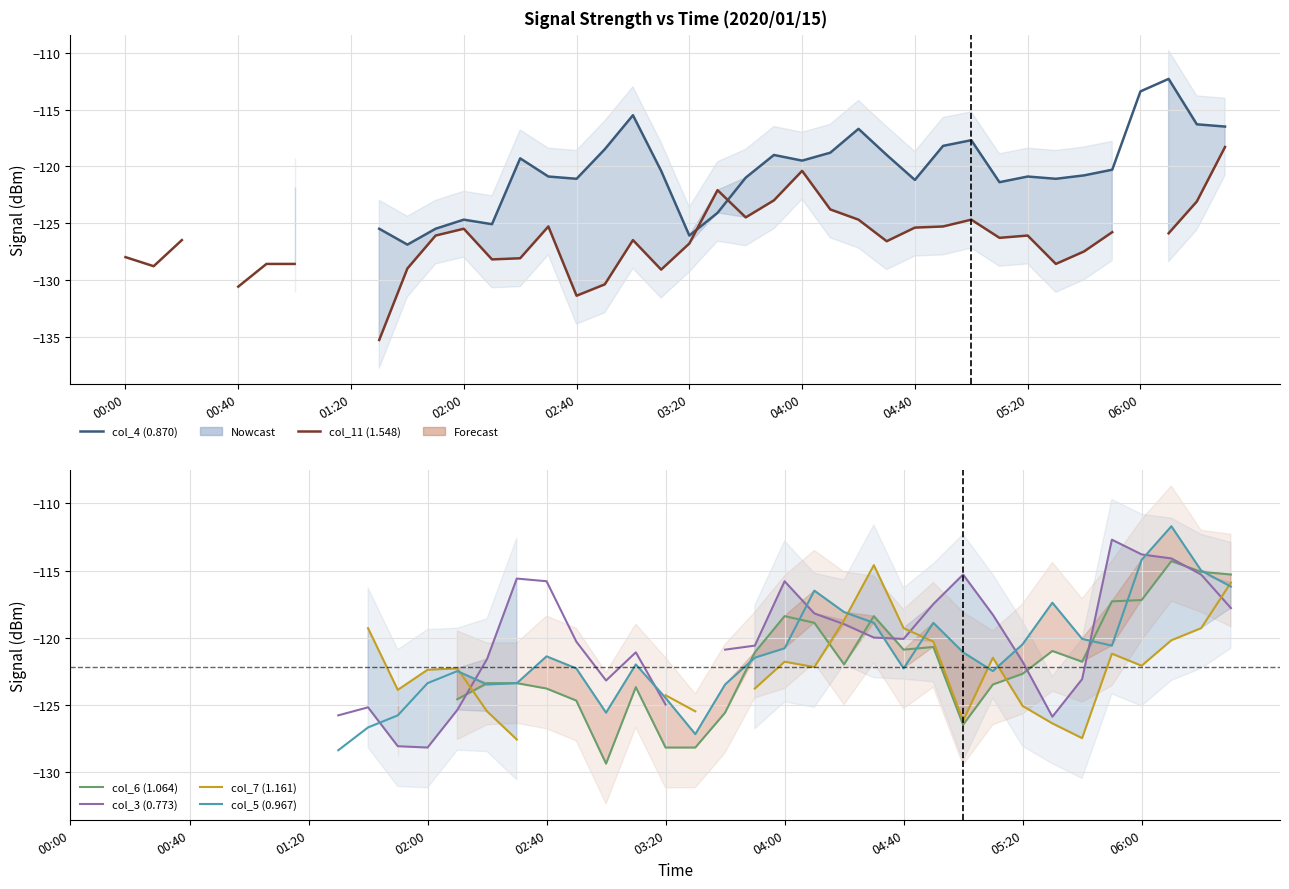

How many lines are shown in the chart?

6